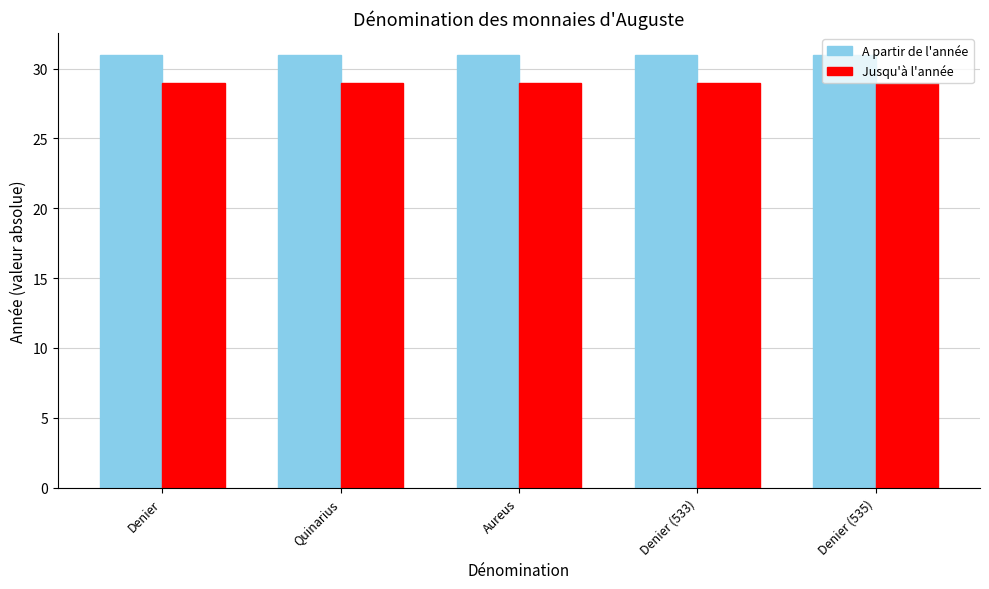

What is the total value across all series at Aureus?

60